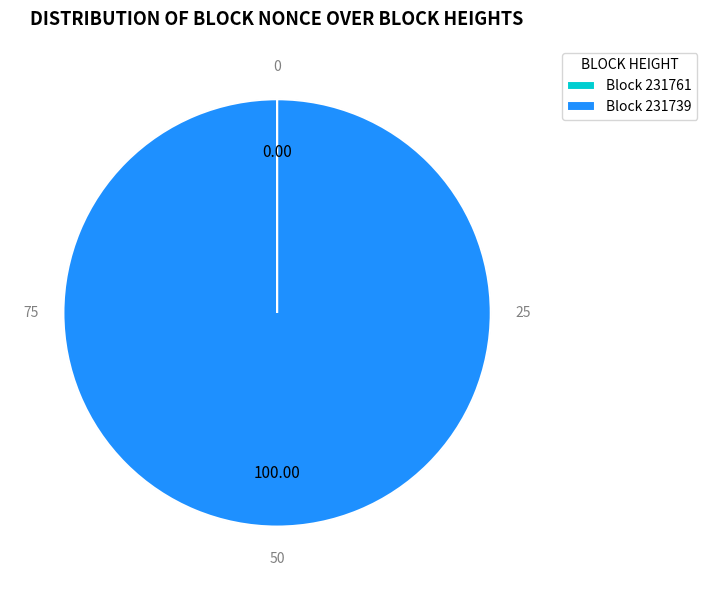

To the nearest percent, what is the average slice percentage?

50%